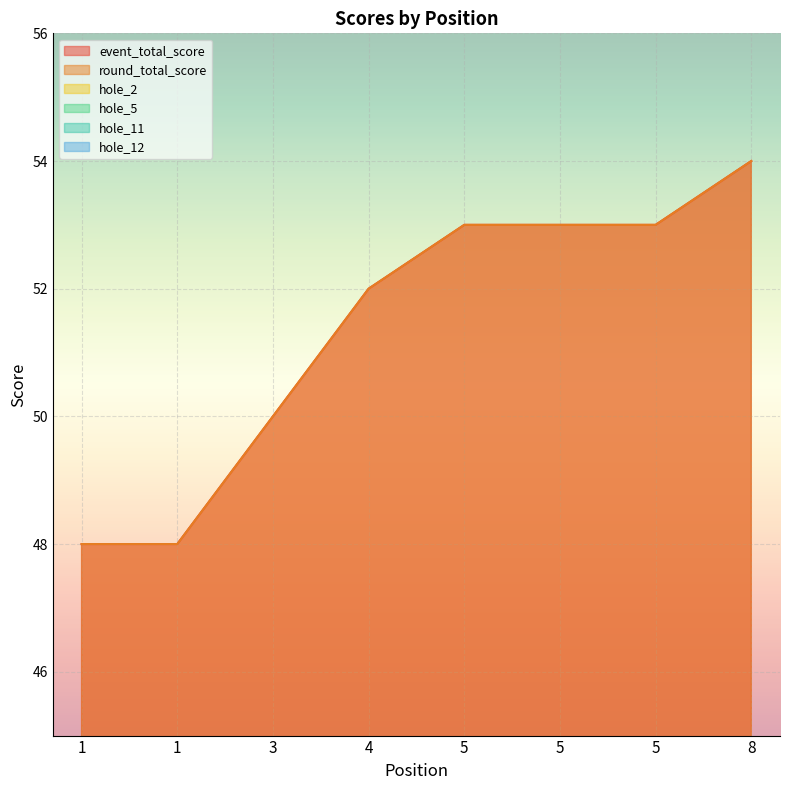

How many data points in hole_12 are less than 4?

4